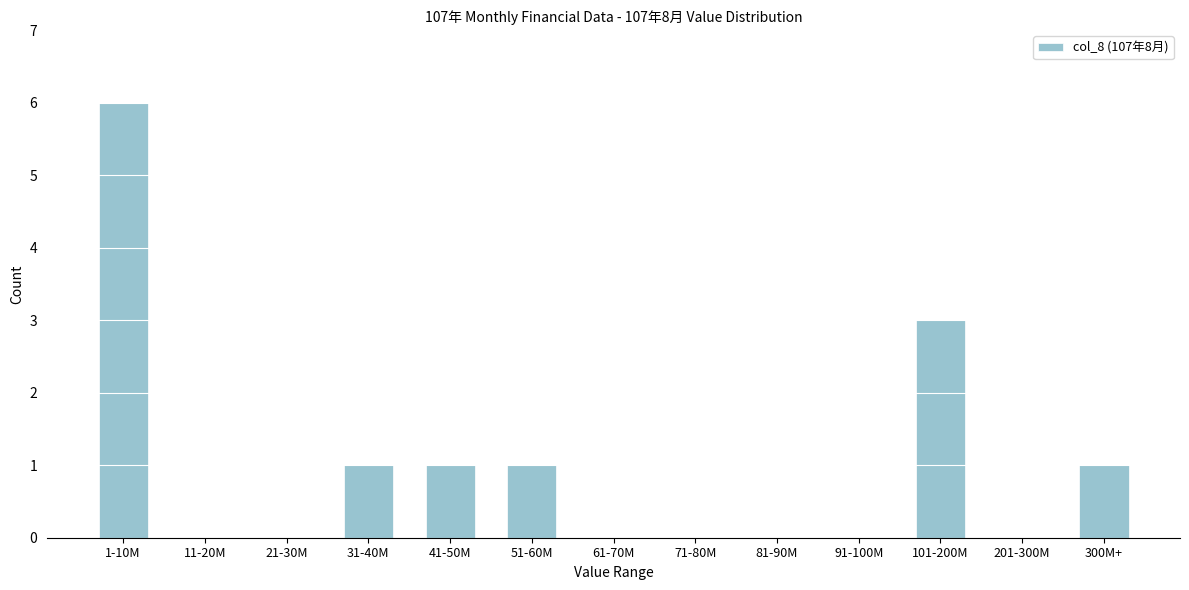

Reading left to right, what are all the values shown in this chart?

1-10M=6	11-20M=0	21-30M=0	31-40M=1	41-50M=1	51-60M=1	61-70M=0	71-80M=0	81-90M=0	91-100M=0	101-200M=3	201-300M=0	300M+=1